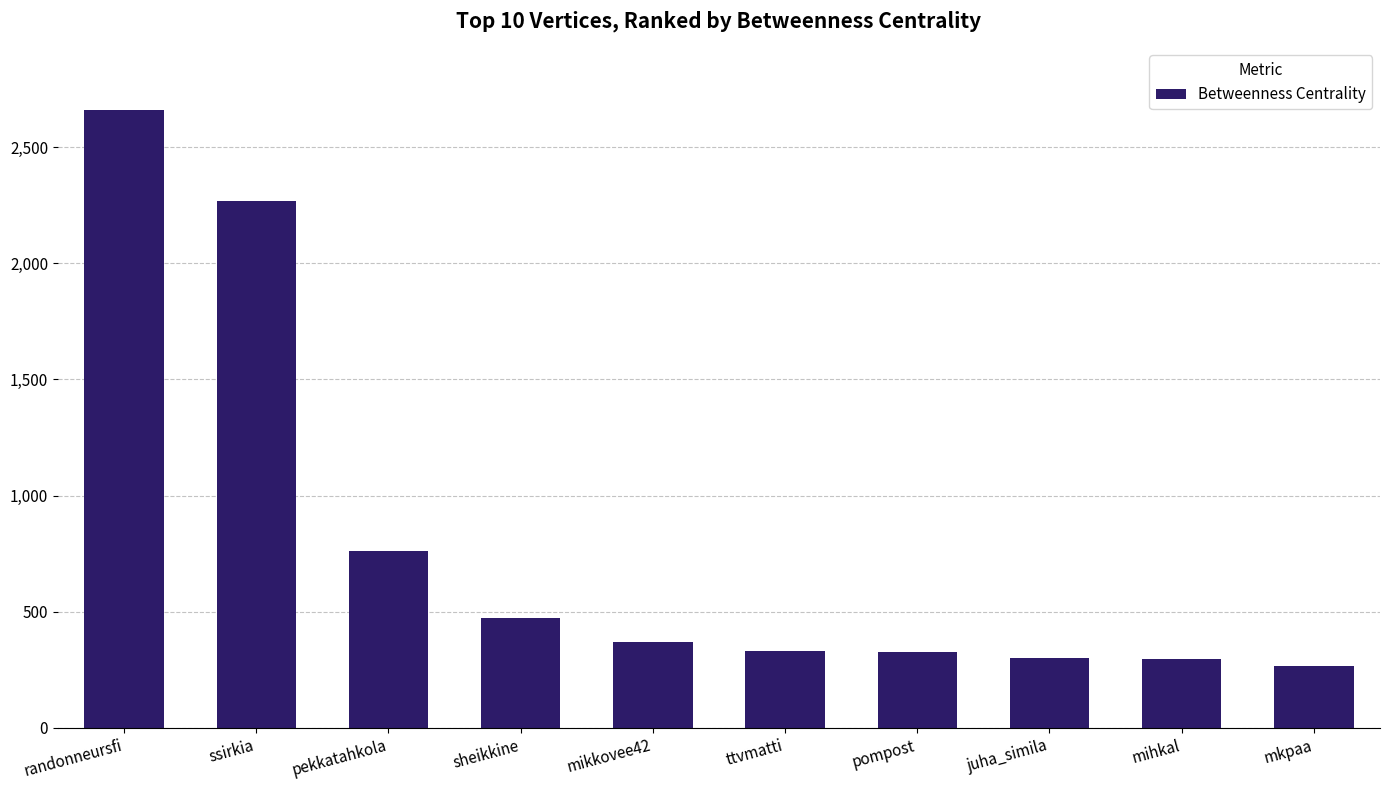

At which category does the chart reach its peak across all series?

randonneursfi